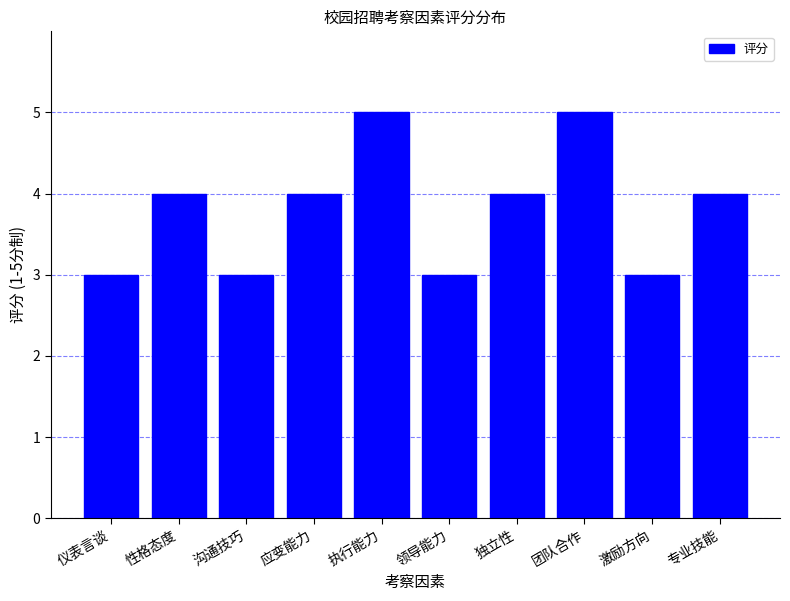

What is the approximate value at 应变能力?

4